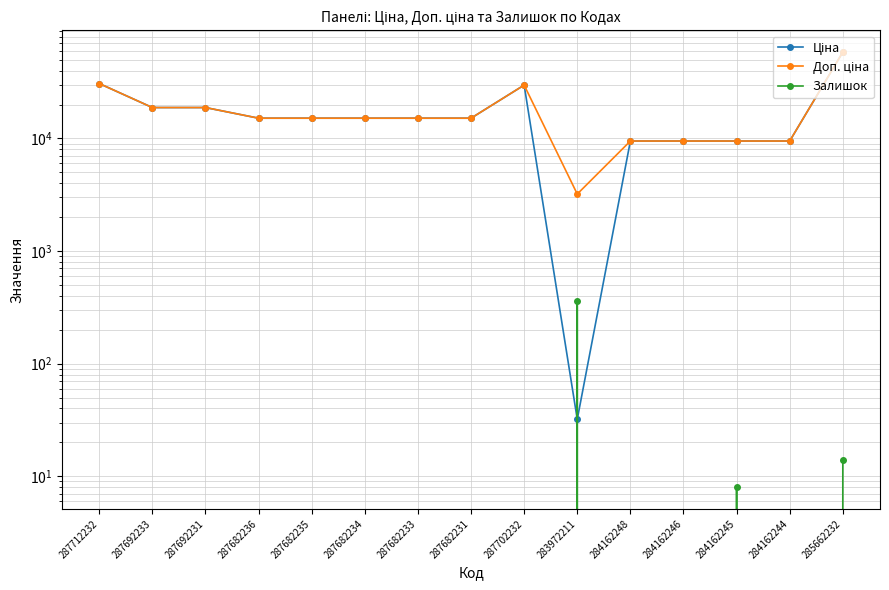

What is the label of the 1st point from the right?

285662232